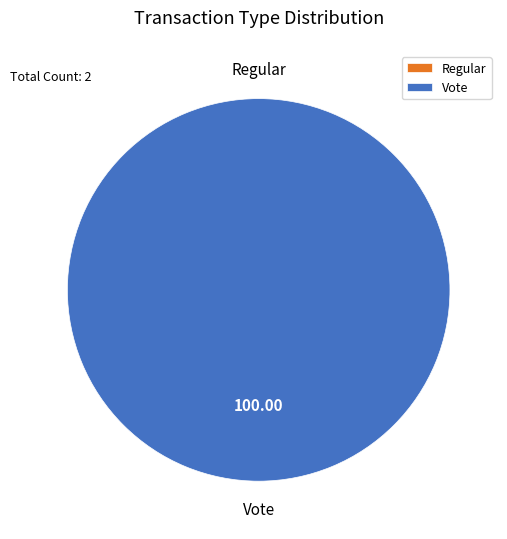

Is there a majority slice in this chart?

Yes